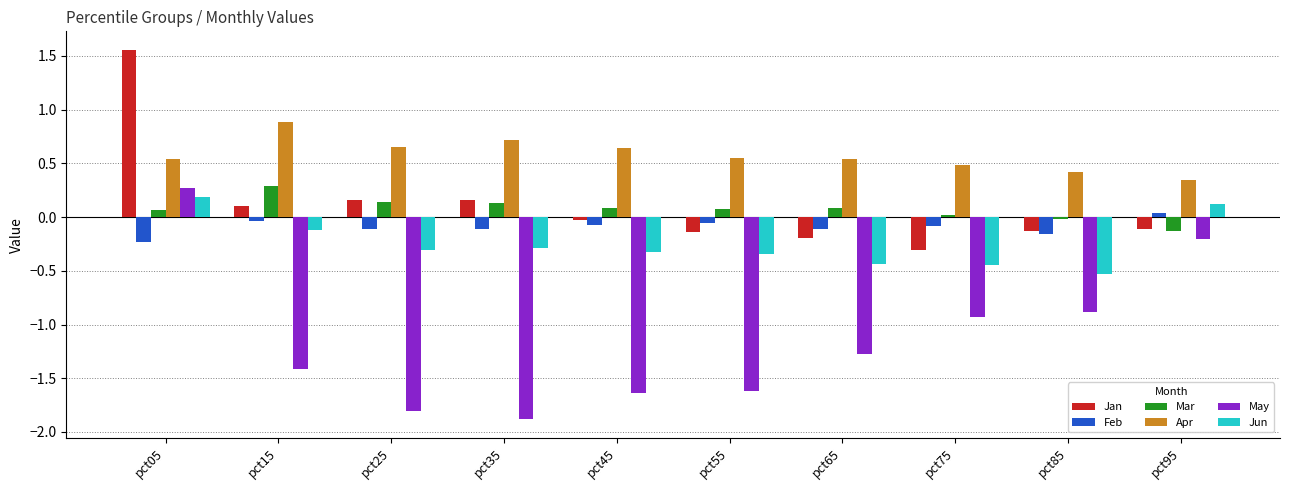

How many negative values does the Feb series have?

9